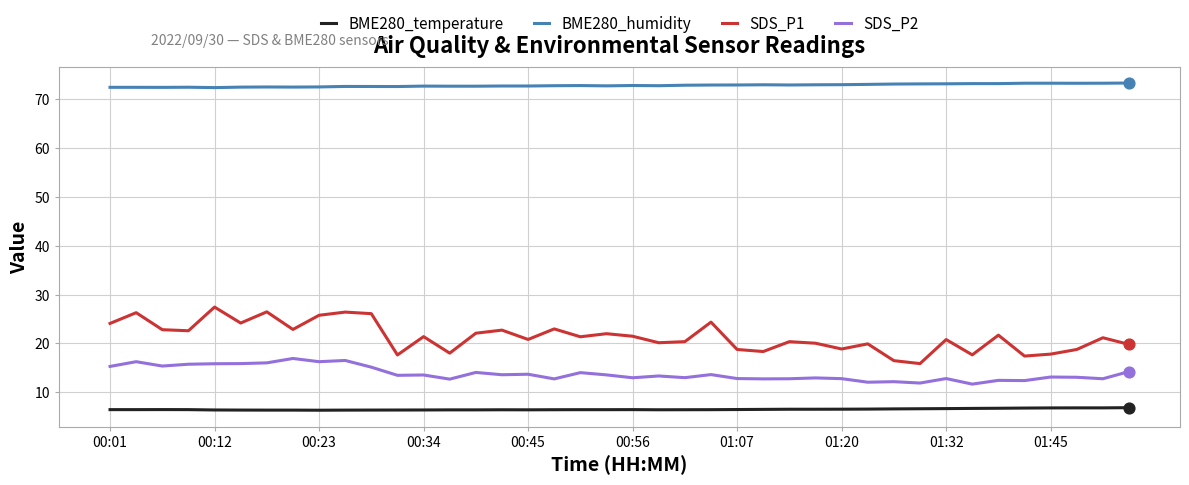

Which series has the largest range (max minus min)?

SDS_P1